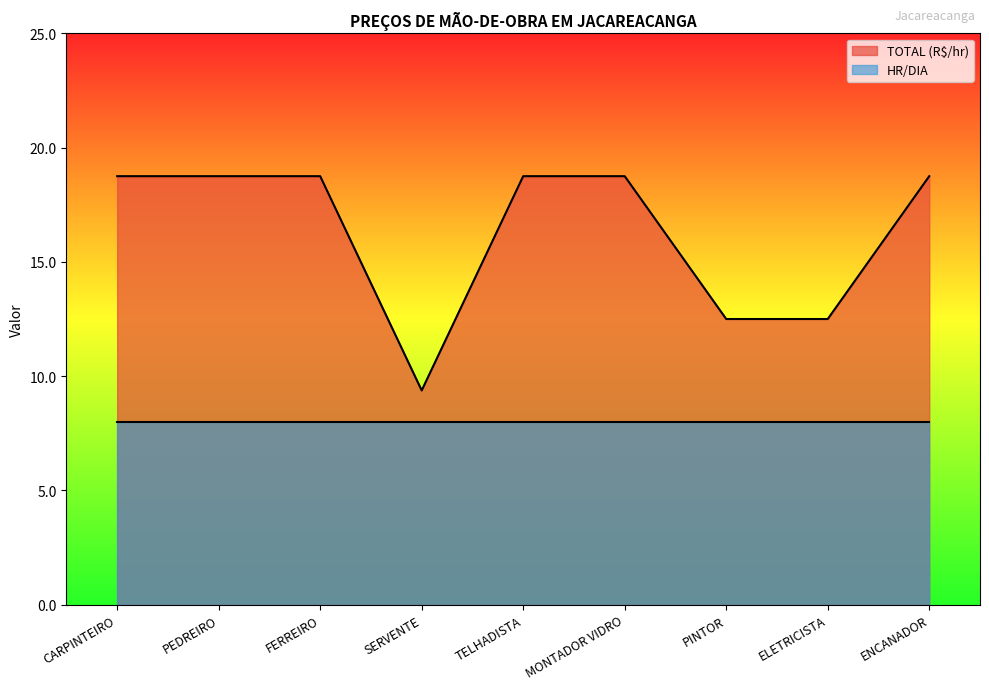

What is the sum of all values?

146.9